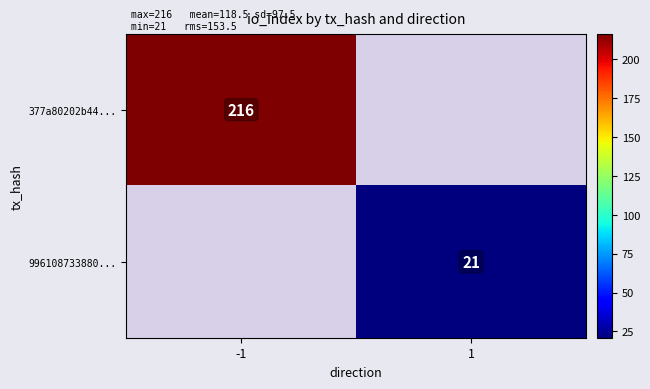

The 996108733880... series shows 31 at 1. True or false?

False